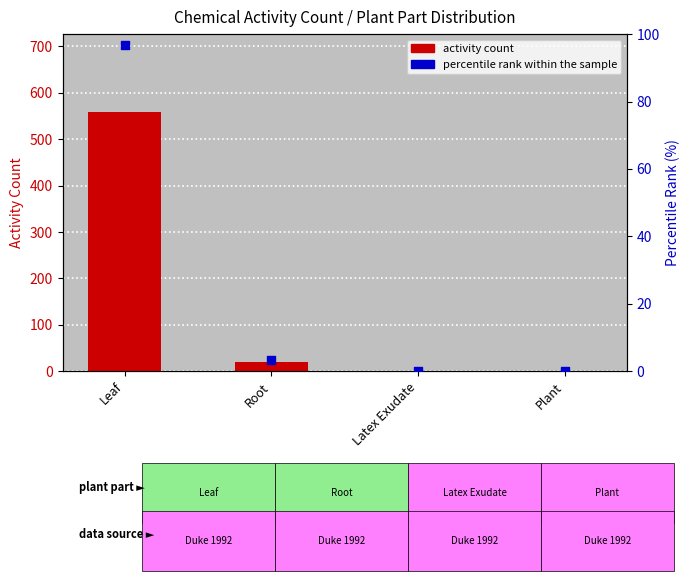

Is the value of activity count at Plant greater than the value of percentile rank within the sample at Root?

No